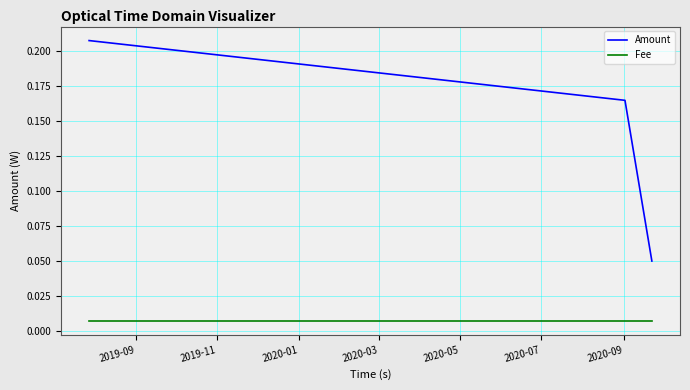

Rank the series by their maximum value, from highest to lowest.

Amount, Fee